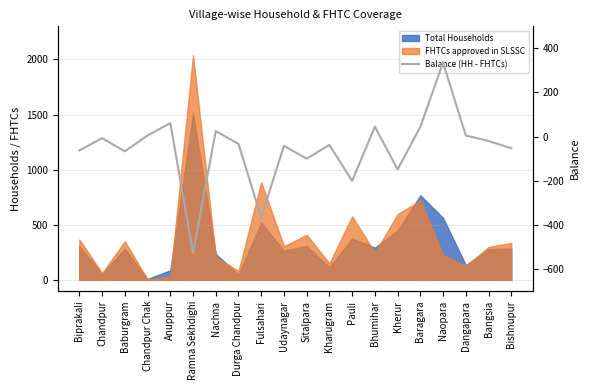

How many data points are less than -33?

10